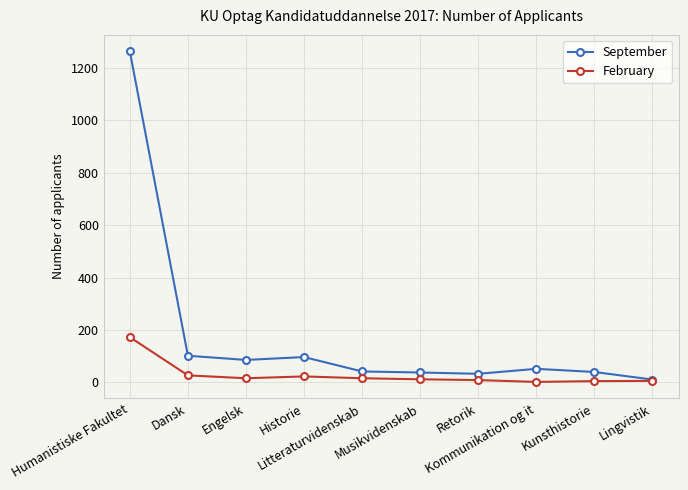

Which series has the largest total across all categories?

September